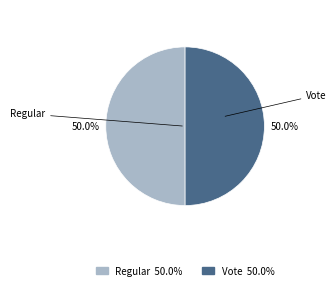

True or false: Regular accounts for 50% of the total.

True